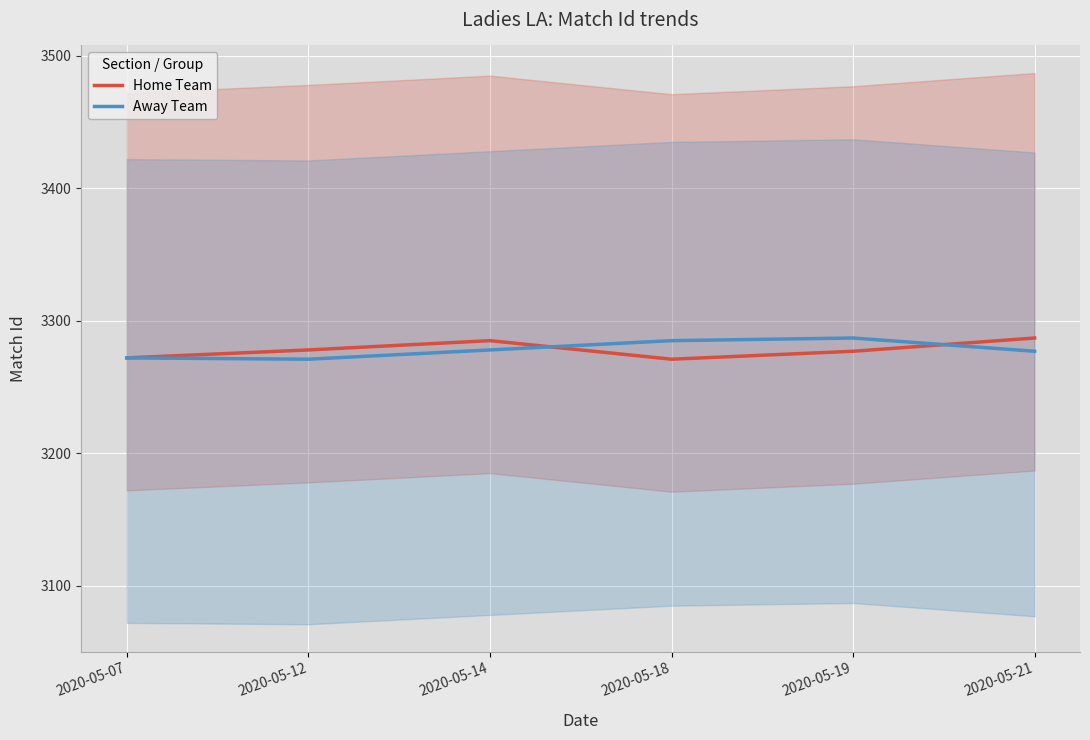

True or false: Away Team and Home Team intersect in this chart.

True